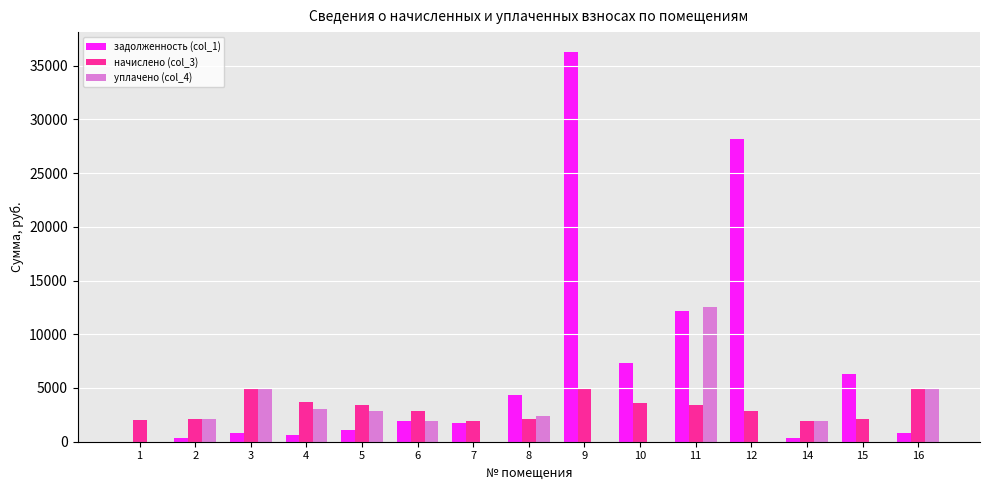

Where does the уплачено (col_4) series first go above 1972?

2